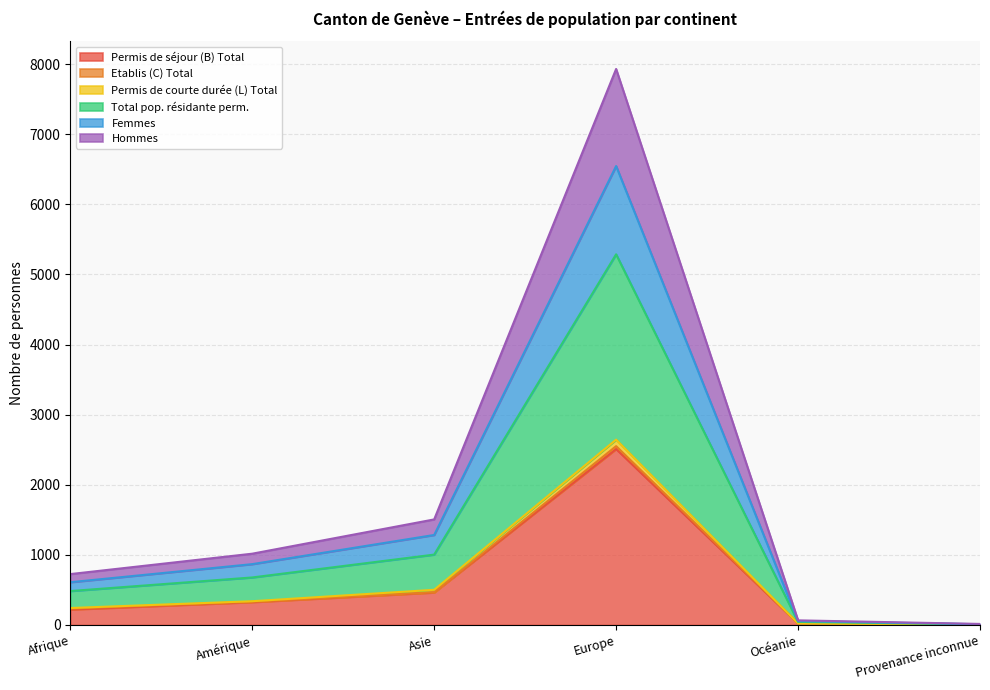

At which label does Permis de séjour (B) Total reach its peak?

Europe